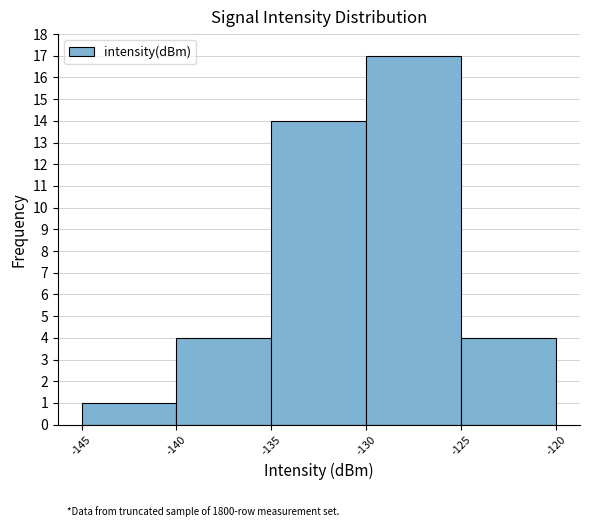

Which range on the x-axis has the tallest bar?

-130 to -125